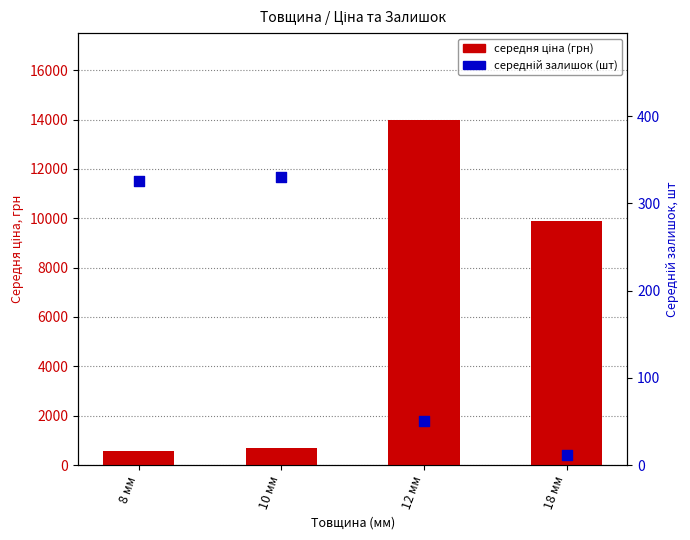

Which series has the largest total across all categories?

середня ціна (грн)